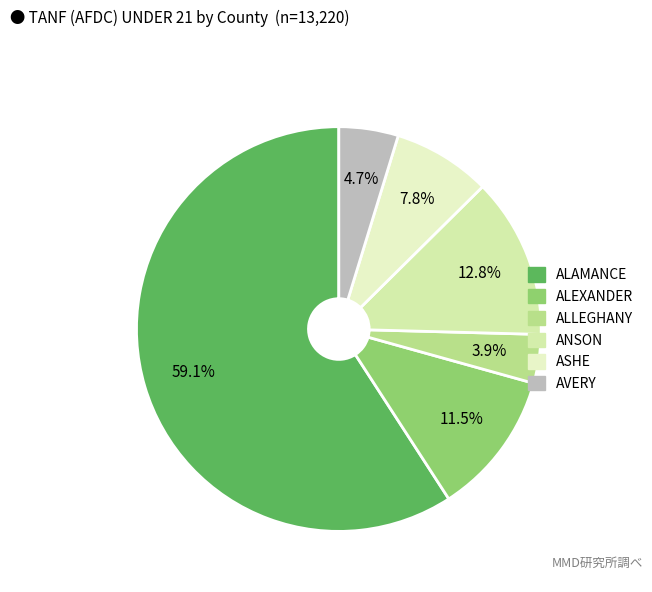

Is there a majority slice in this chart?

Yes